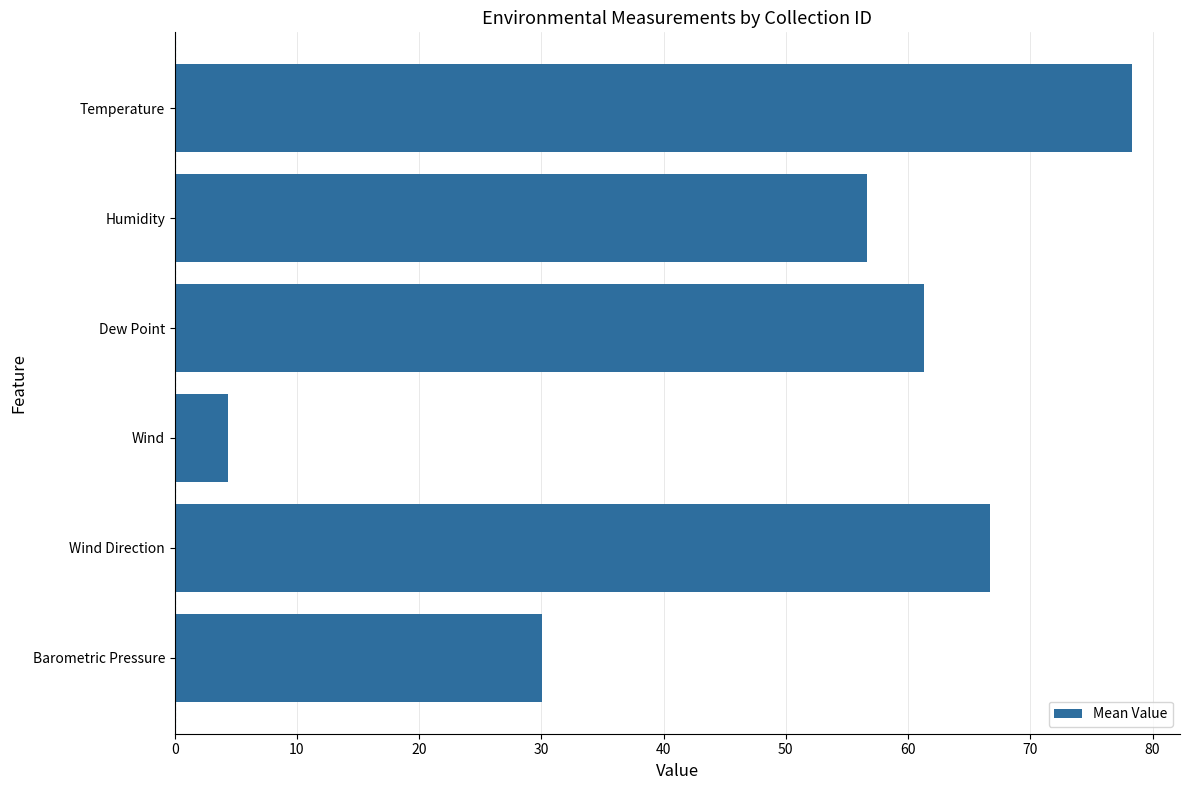

How many bars are there in total?

6